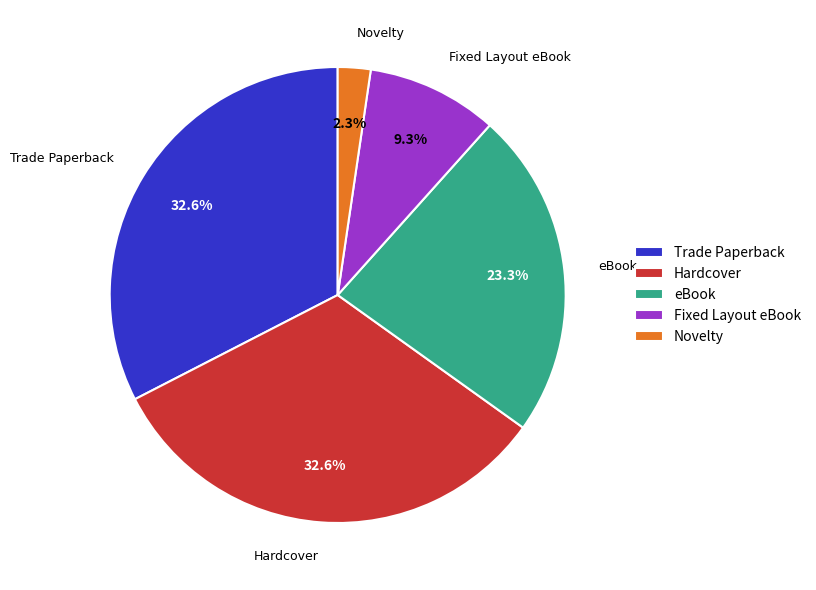

To the nearest percent, what is the average slice percentage?

20%